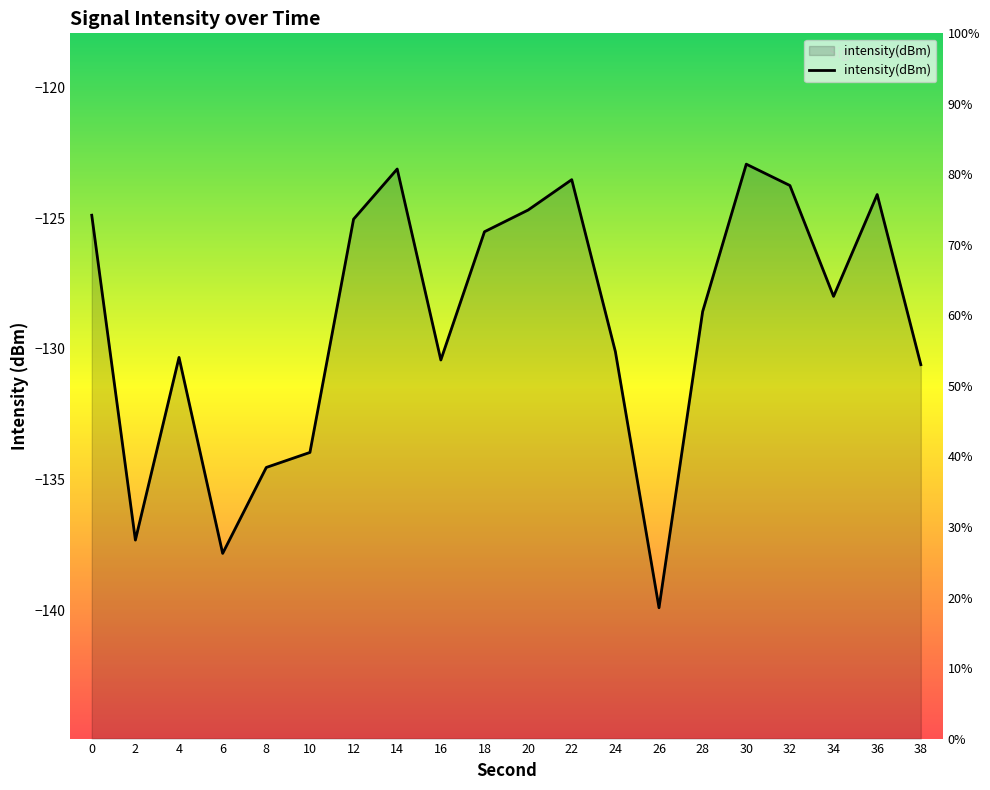

Reading right to left, extract all data points from this chart.

38=-130.6	36=-124.1	34=-128.0	32=-123.8	30=-122.9	28=-128.6	26=-139.9	24=-130.1	22=-123.5	20=-124.7	18=-125.5	16=-130.4	14=-123.1	12=-125.0	10=-134.0	8=-134.5	6=-137.8	4=-130.3	2=-137.3	0=-124.9